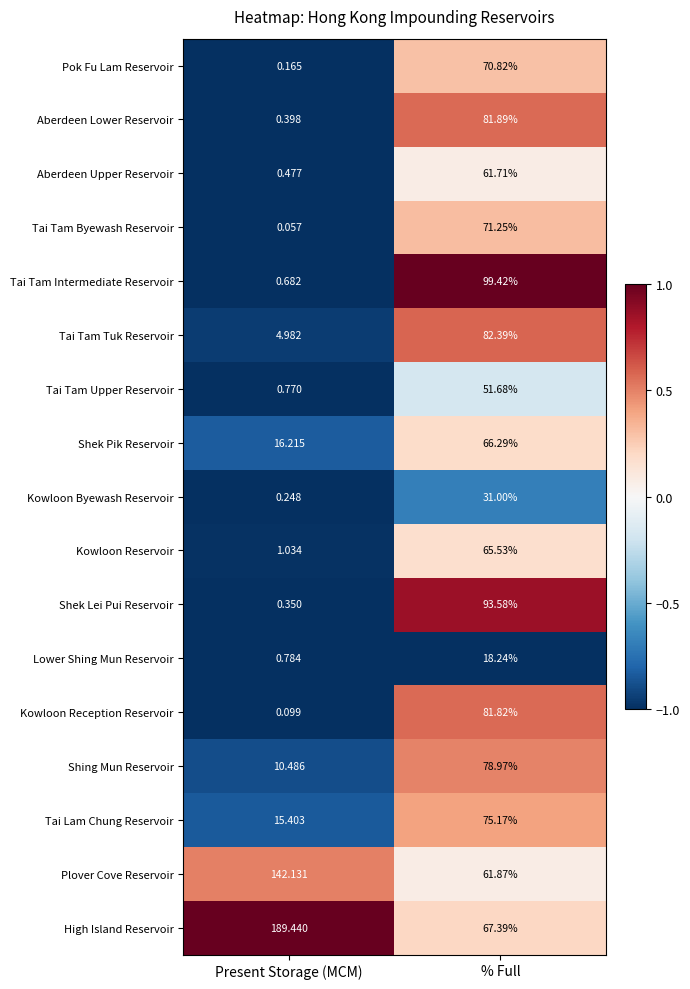

At which label does Lower Shing Mun Reservoir first exceed 18?

% Full